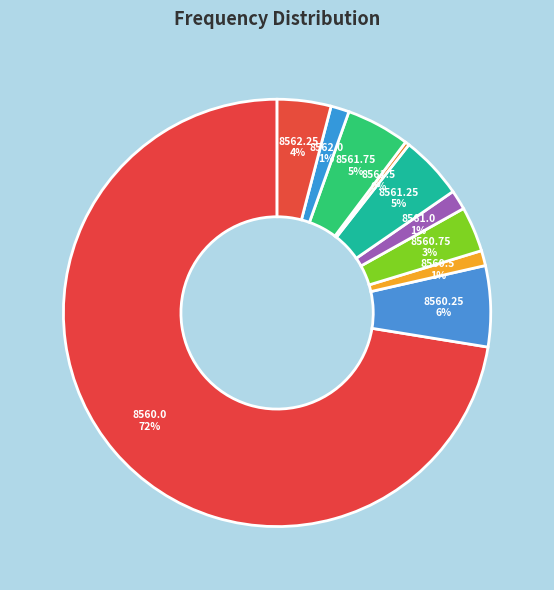

How many slices are in this pie chart?

10